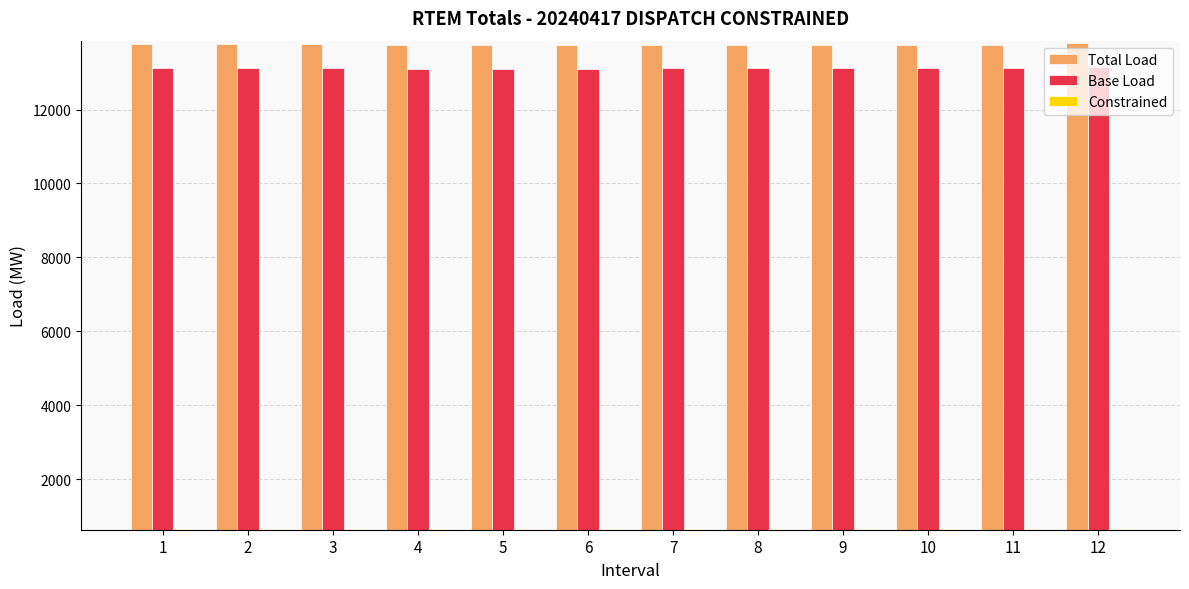

Is the value of Base Load at 3 greater than the value of Constrained at 4?

Yes